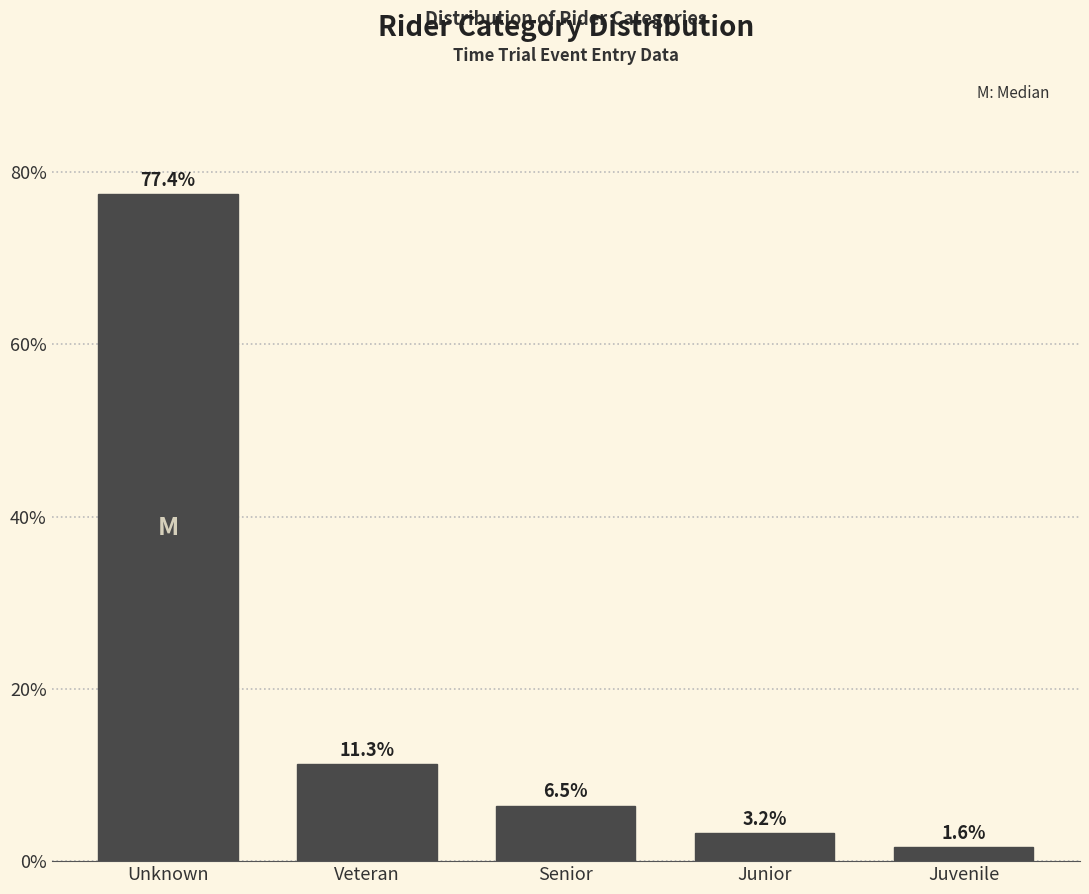

Reading left to right, list all the values displayed in this chart.

Unknown=77.4	Veteran=11.3	Senior=6.5	Junior=3.2	Juvenile=1.6